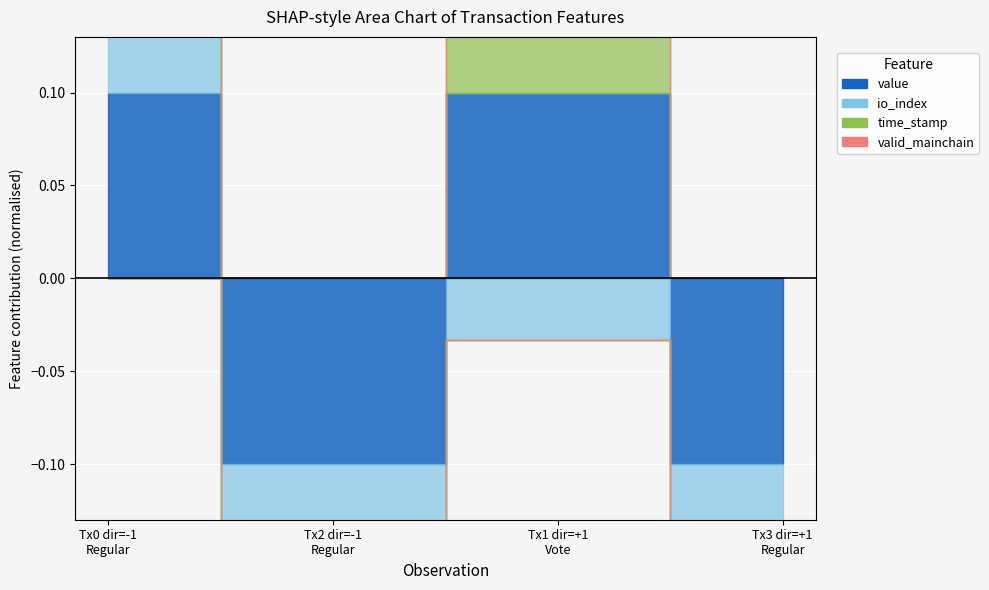

True or false: value has more than 2 interior local peaks.

False